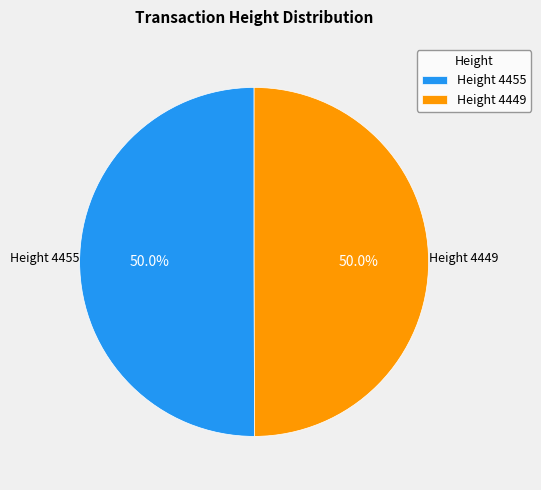

What percentage do Height 4449 and Height 4455 together represent?

100.0%